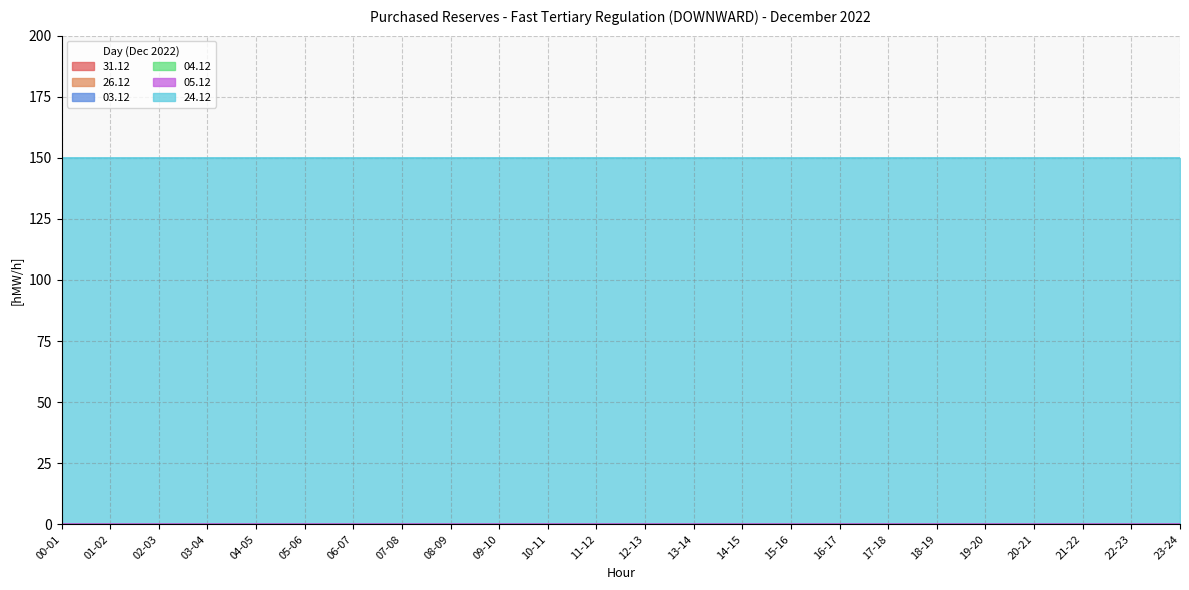

Is the value of 05.12 at 02-03 greater than the value of 04.12 at 23-24?

No